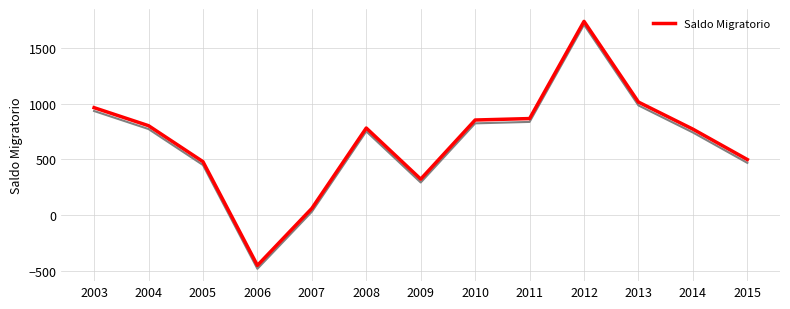

What is the ratio of the value at 2012 to the value at 2010?

2.0